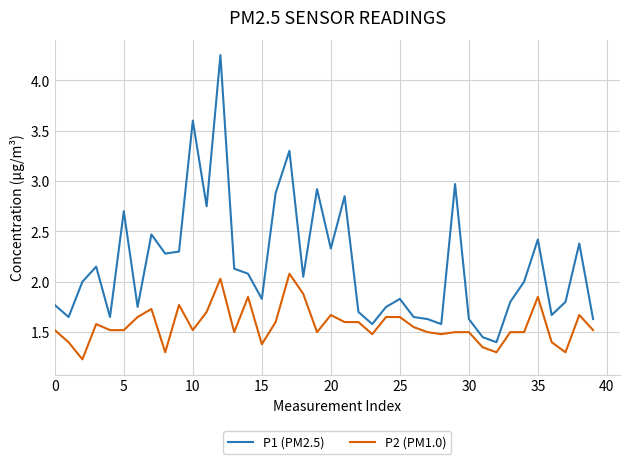

Which series has the largest total across all categories?

P1 (PM2.5)